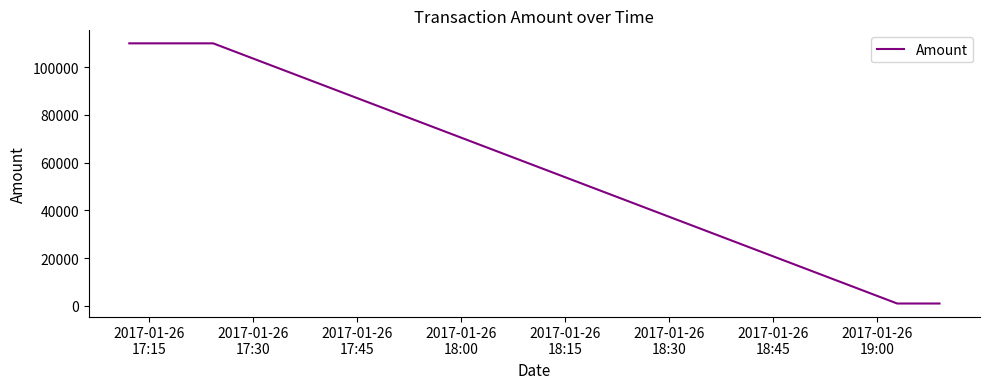

True or false: the data has more than 2 interior local peaks.

False